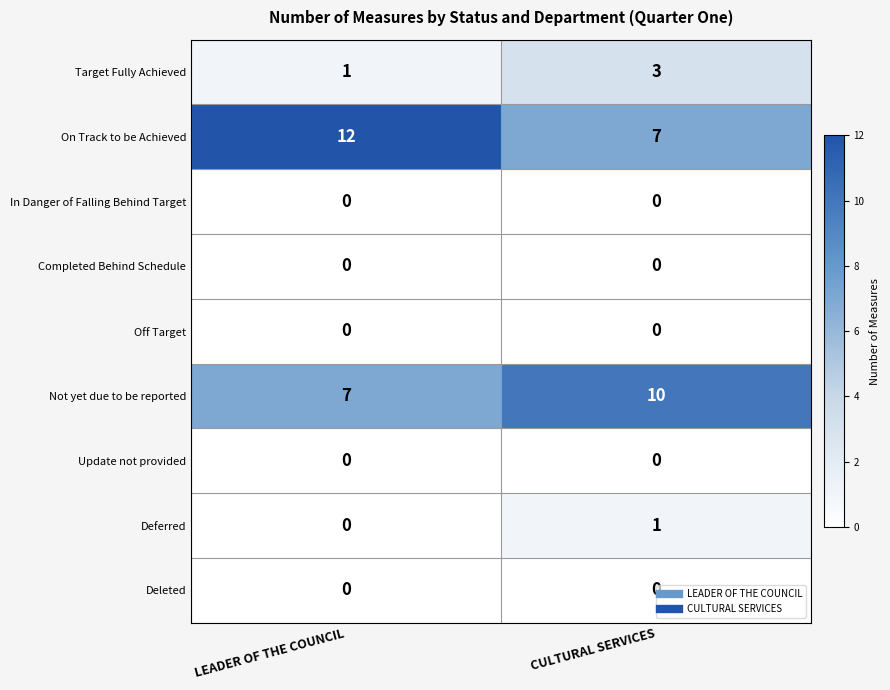

Which series changed the most between LEADER OF THE COUNCIL and CULTURAL SERVICES?

On Track to be Achieved